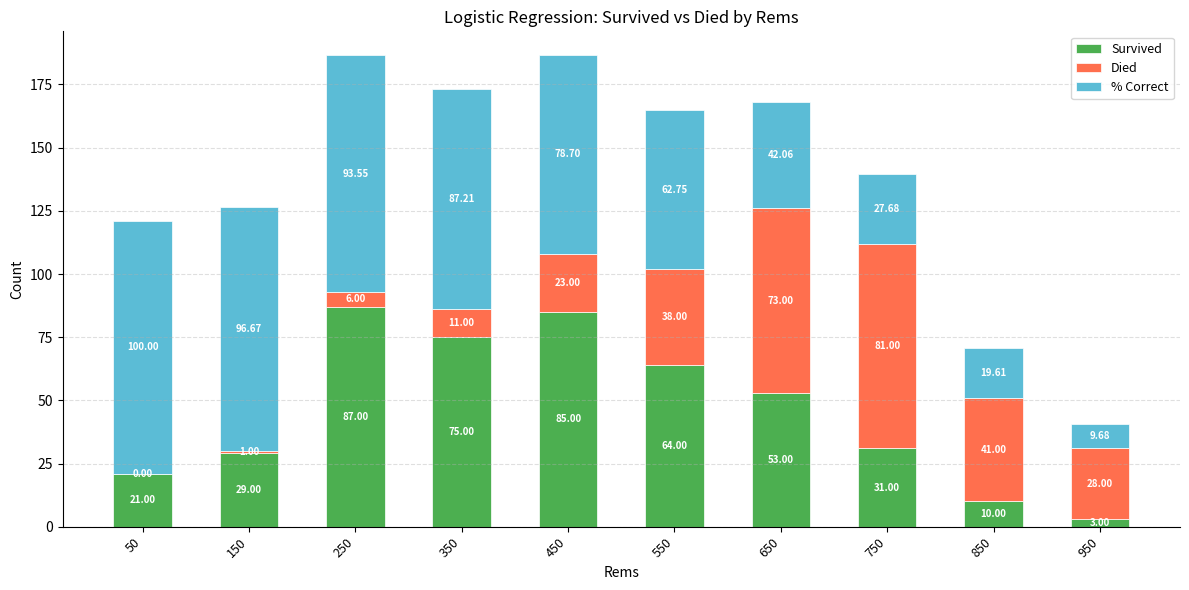

What is the total value across all series at 950?

40.7